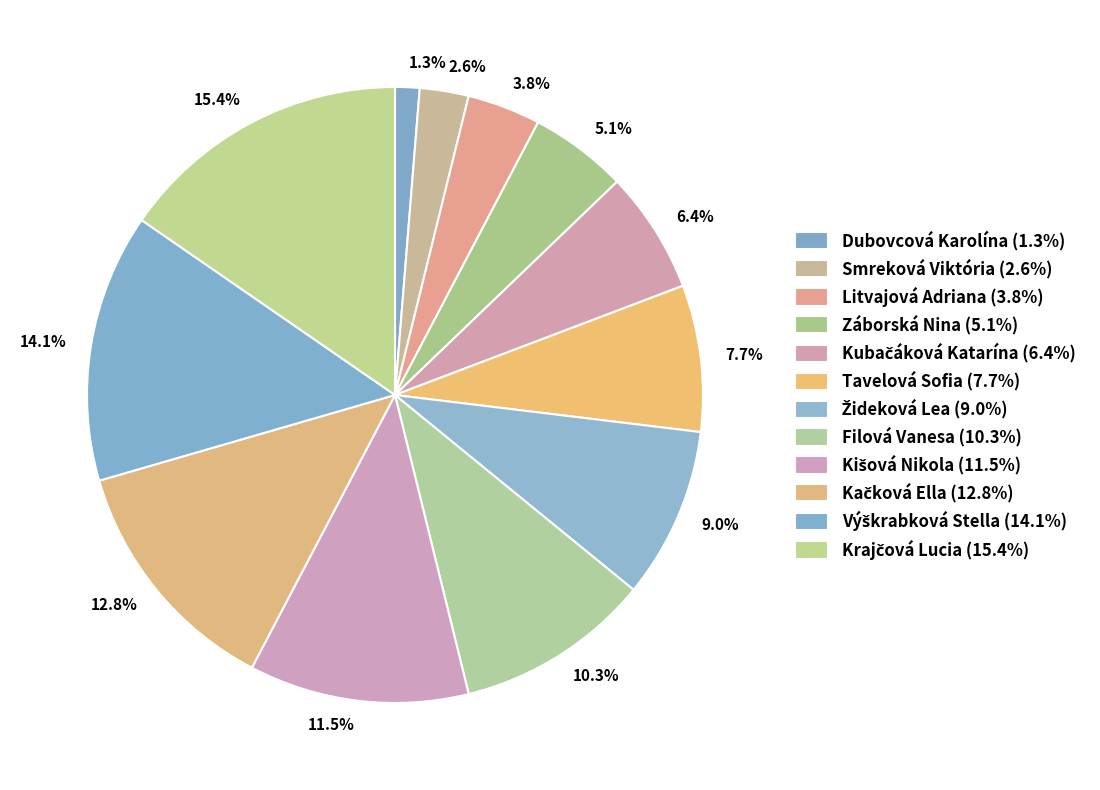

To the nearest percent, what is the difference between the largest and smallest slice percentages?

14%